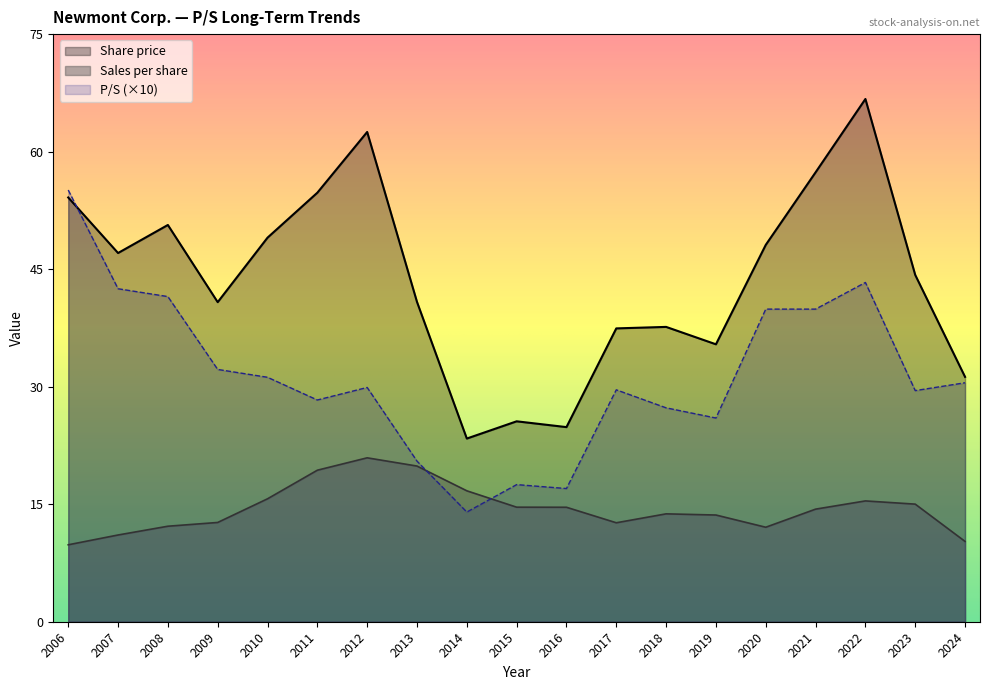

At which category is the sum across all series the highest?

2022